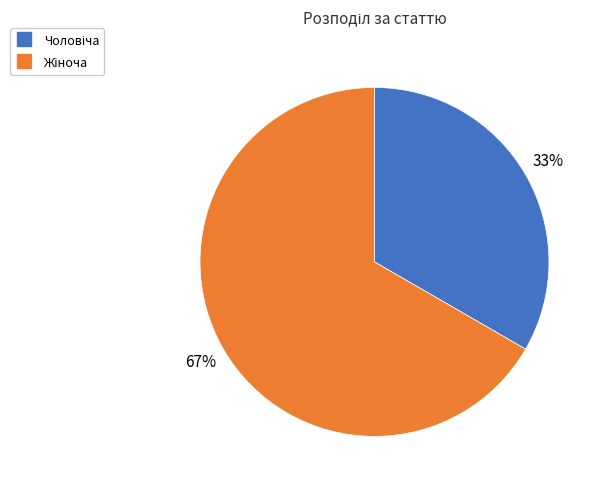

To the nearest percent, what is the average slice percentage?

50%